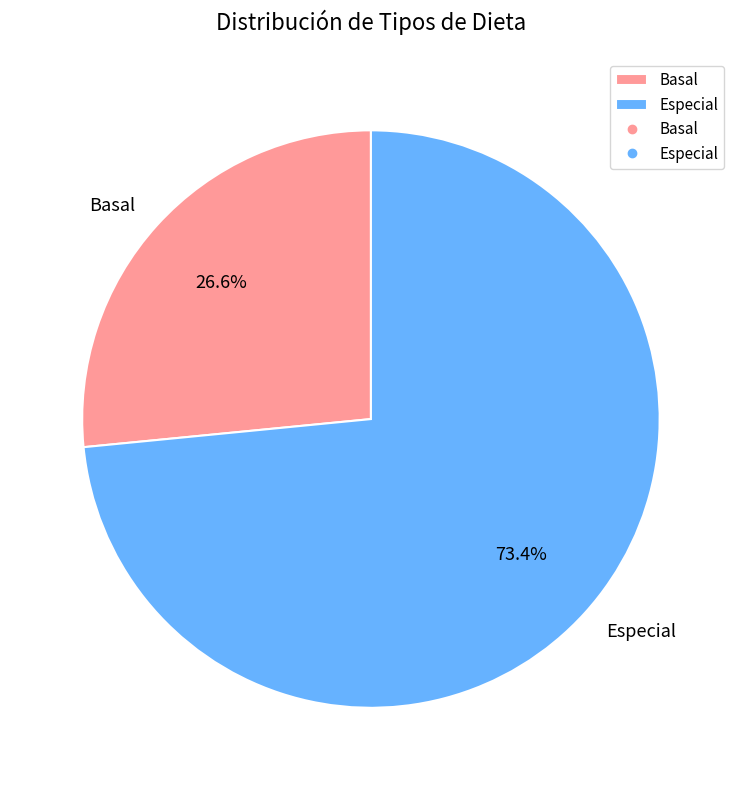

Is there a majority slice in this chart?

Yes